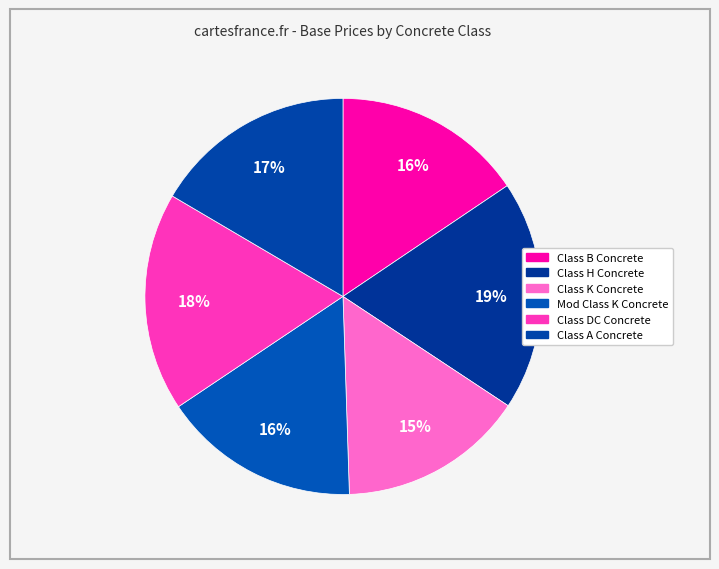

How many segments does this pie chart have?

6